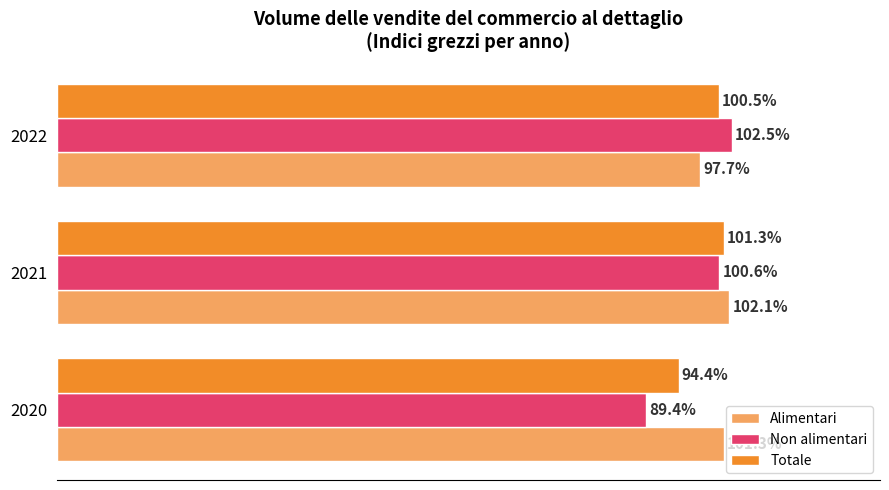

Which series has the widest spread of values?

Non alimentari